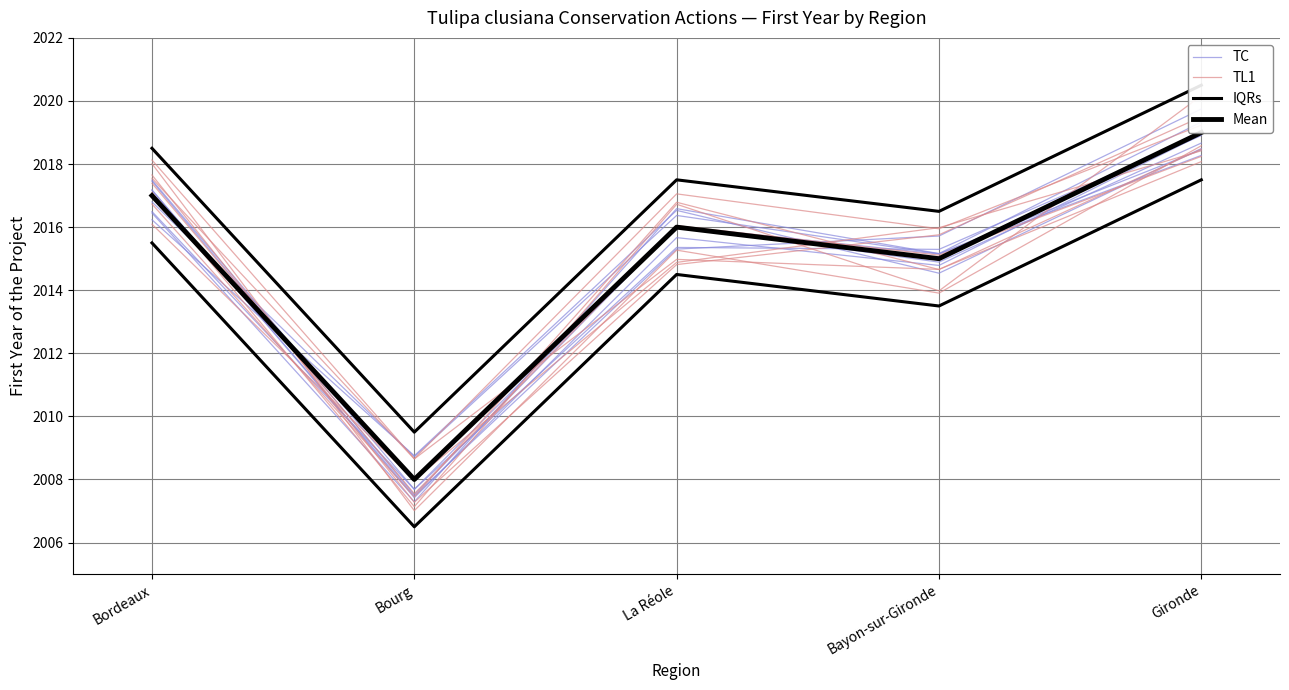

True or false: TL1 and TC cross at least once.

True